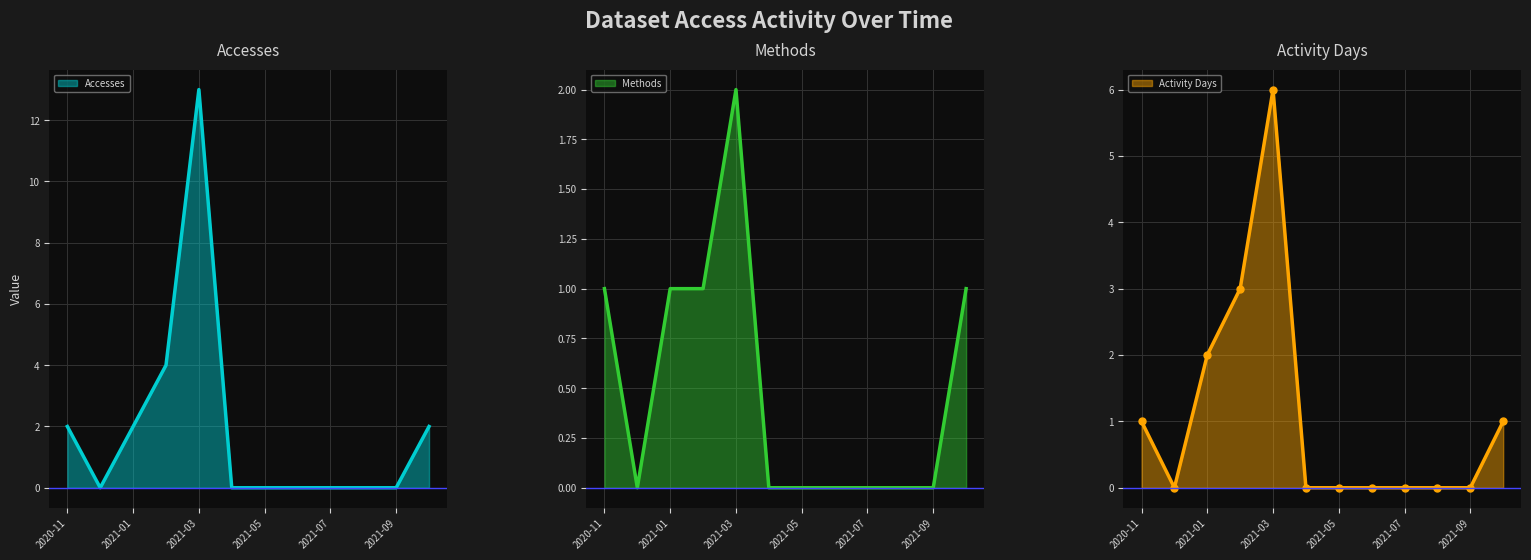

How many values in the Activity Days series exceed 0?

5